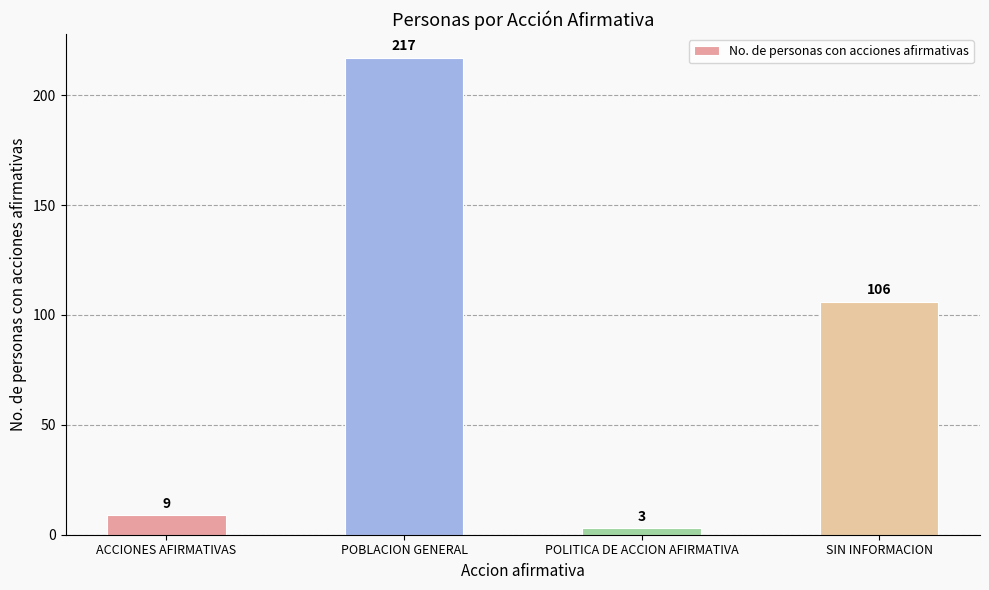

Are the bars grouped side by side (vs. stacked)?

No